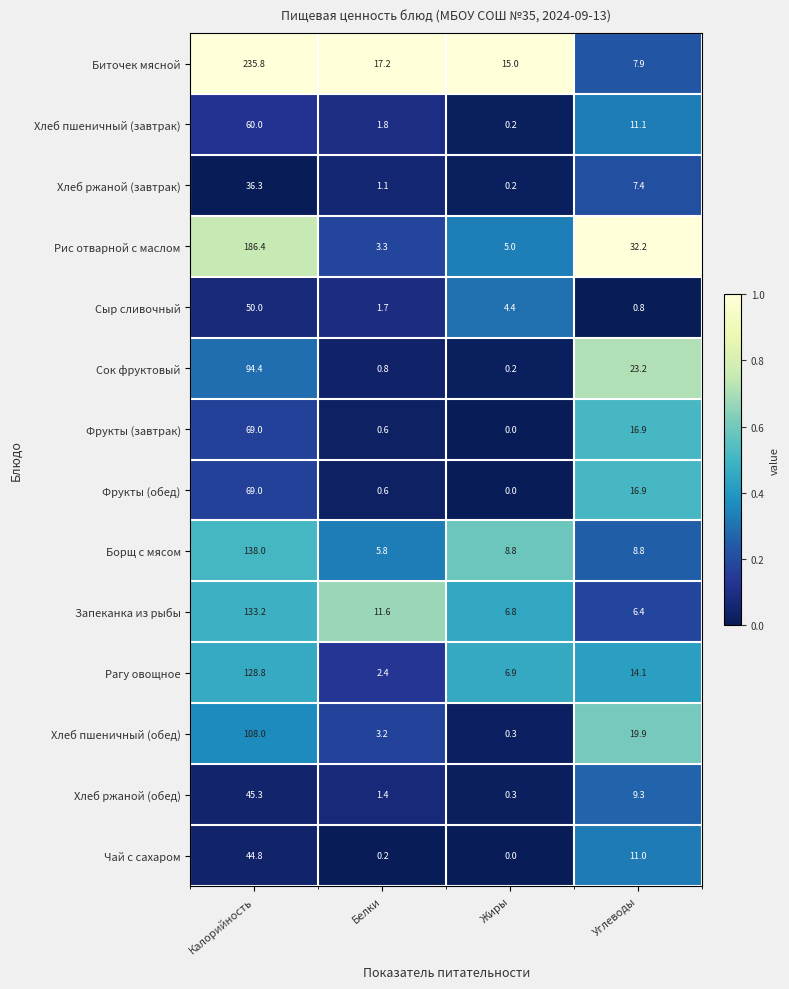

Which series changed the most between Белки and Жиры?

Запеканка из рыбы